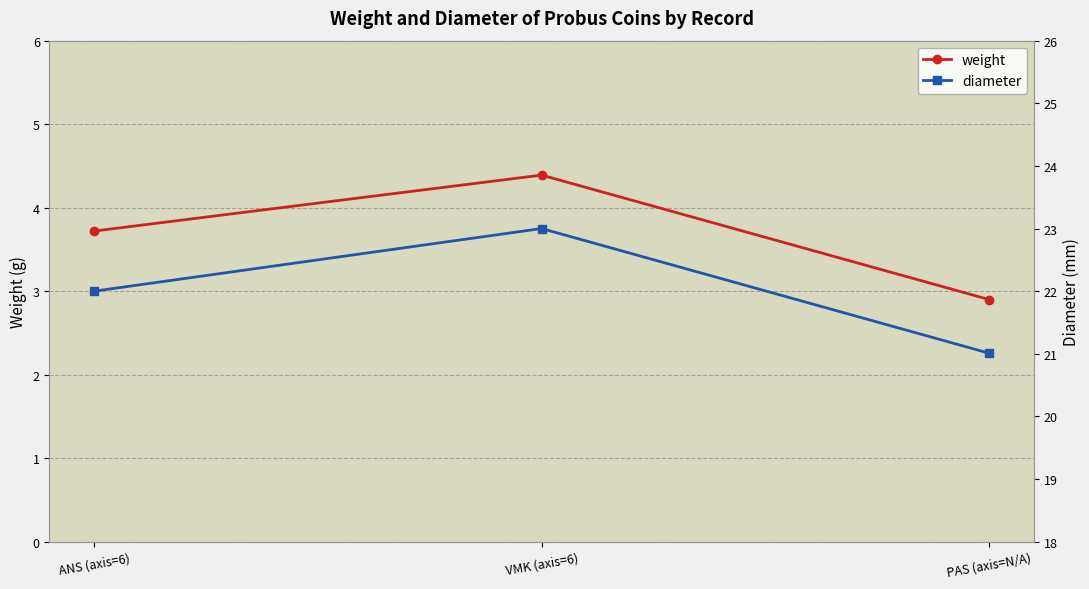

What is the maximum value shown in the chart?

23.0